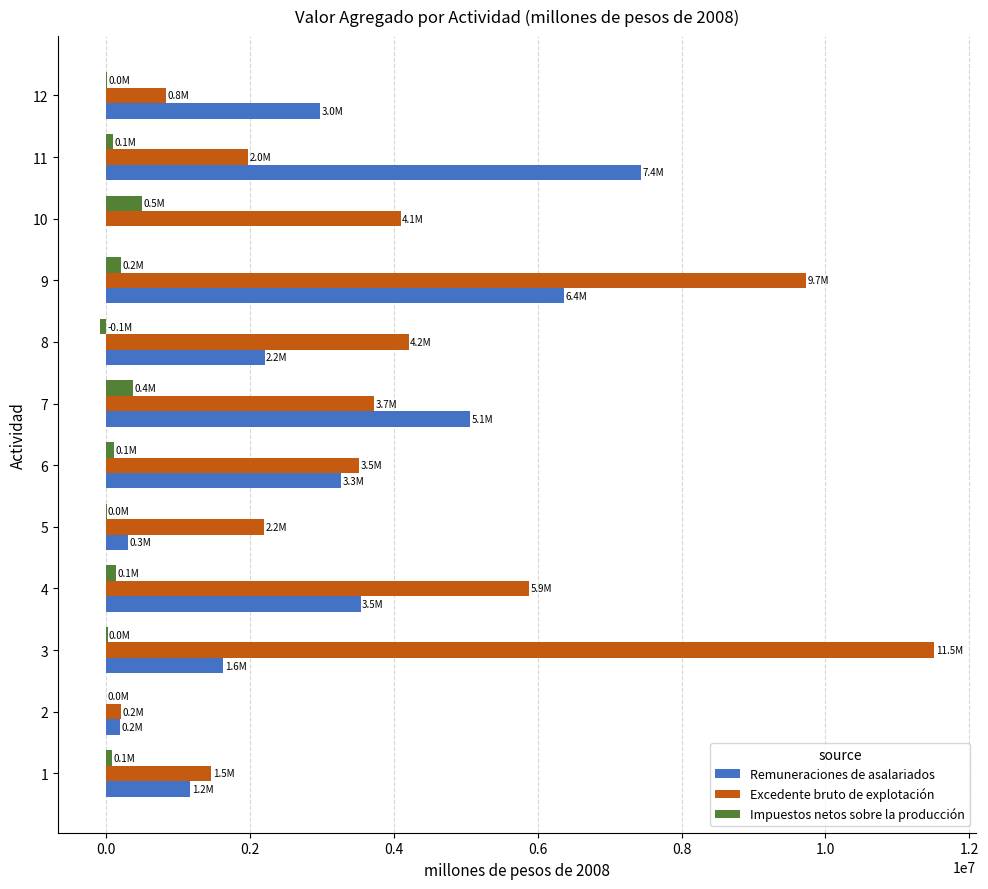

How many data points in Excedente bruto de explotación are above 3729026?

6